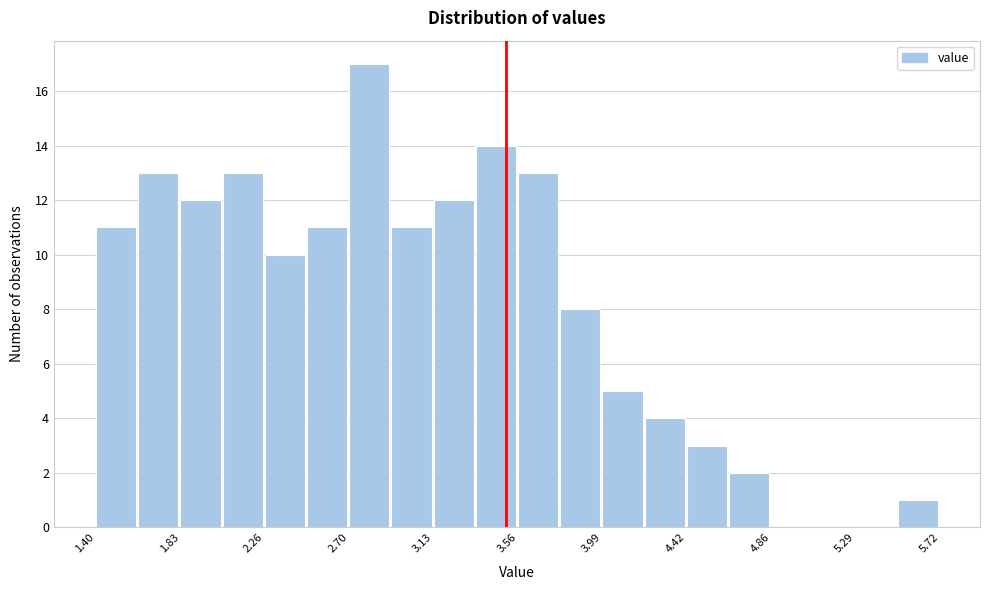

What is the height of the bar covering 1.40 to 1.60 on the x-axis? Neither the bar edges nor the heights are printed on the chart, so give them approximately, as read against the axes.

11